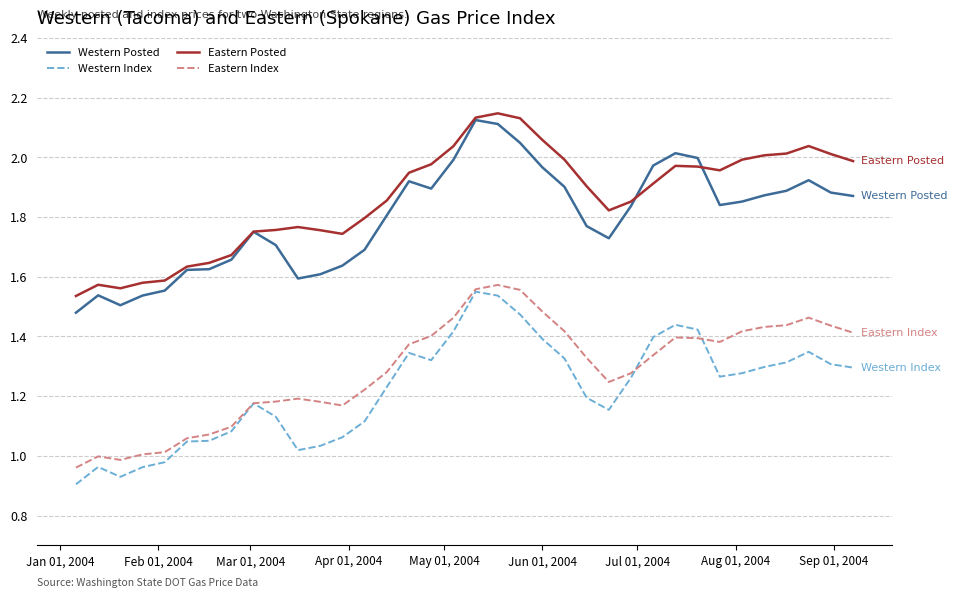

True or false: Eastern Posted and Western Index cross at least once.

False